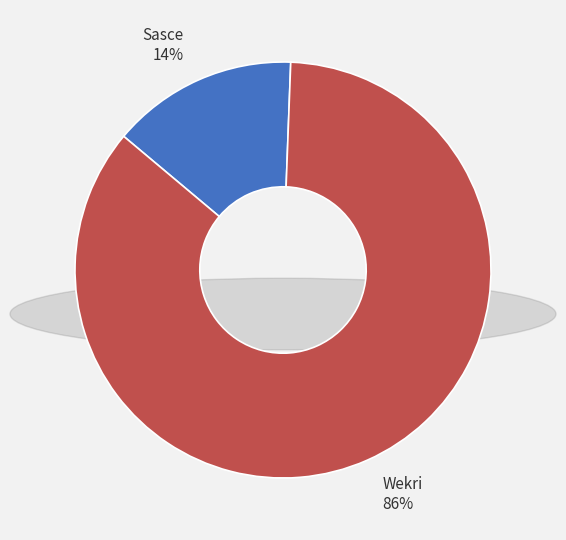

To the nearest percent, what is the average slice percentage?

50%